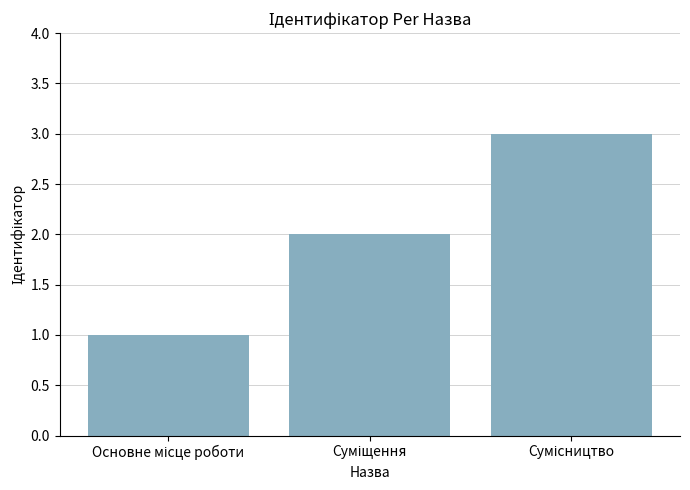

What is the sum of all values?

6